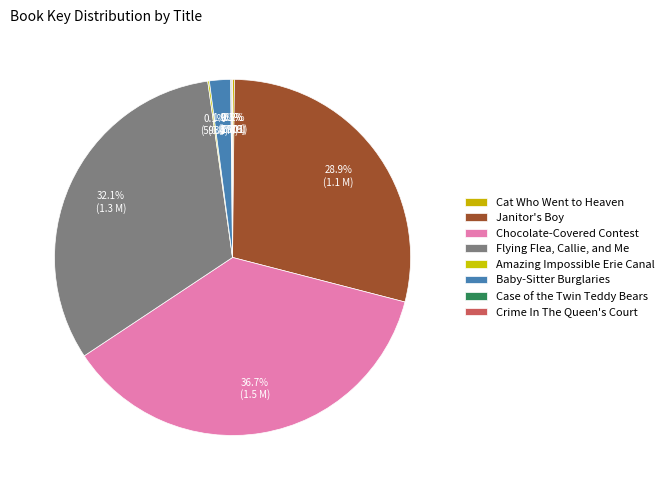

Which category has the biggest portion of the pie?

Chocolate-Covered Contest